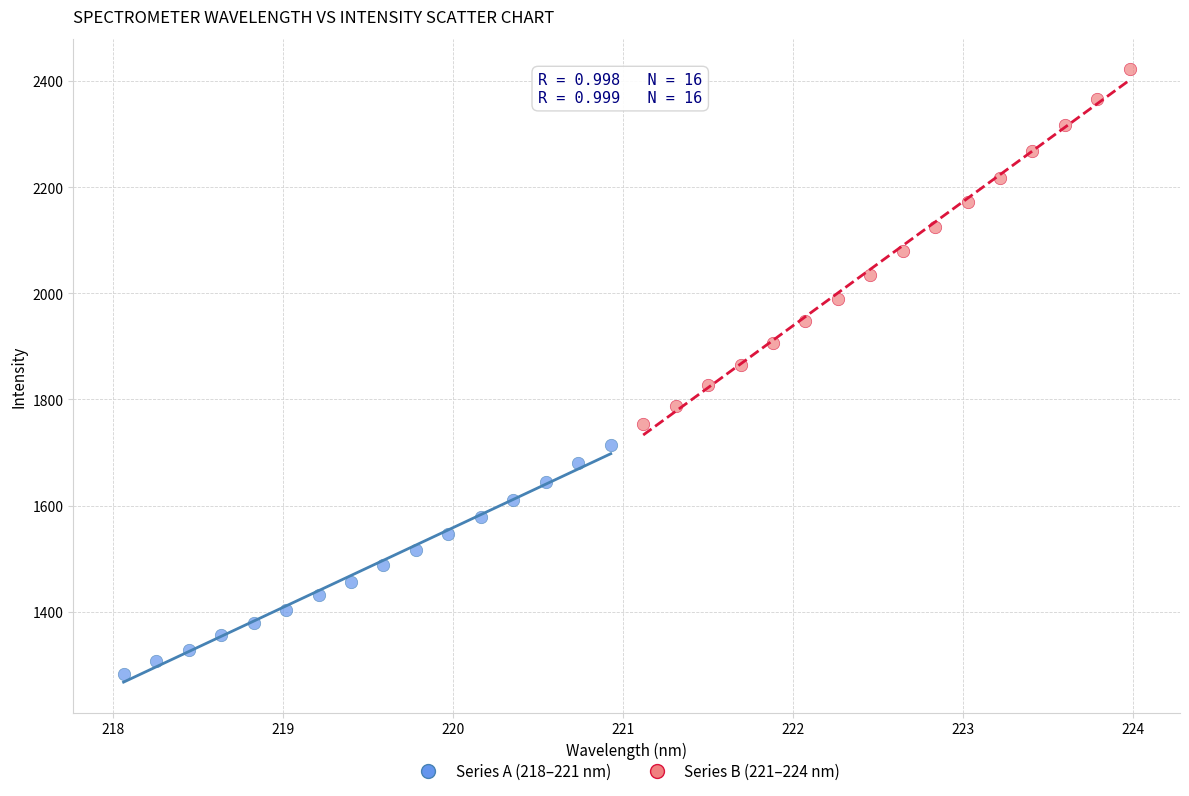

Which series reaches the minimum Y coordinate?

Series A (218–221 nm)